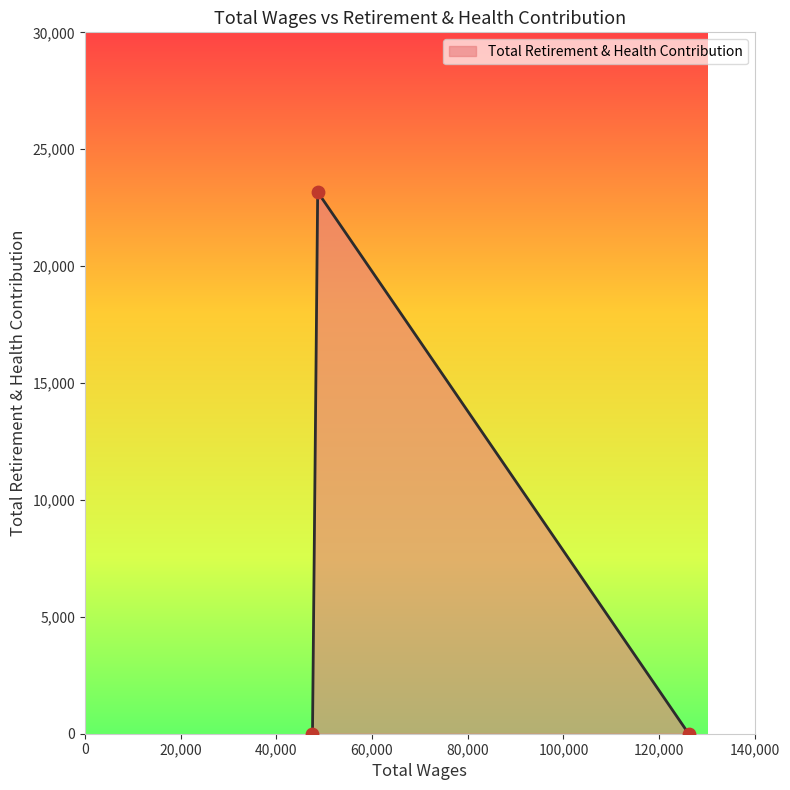

What is the greatest value displayed?

23169